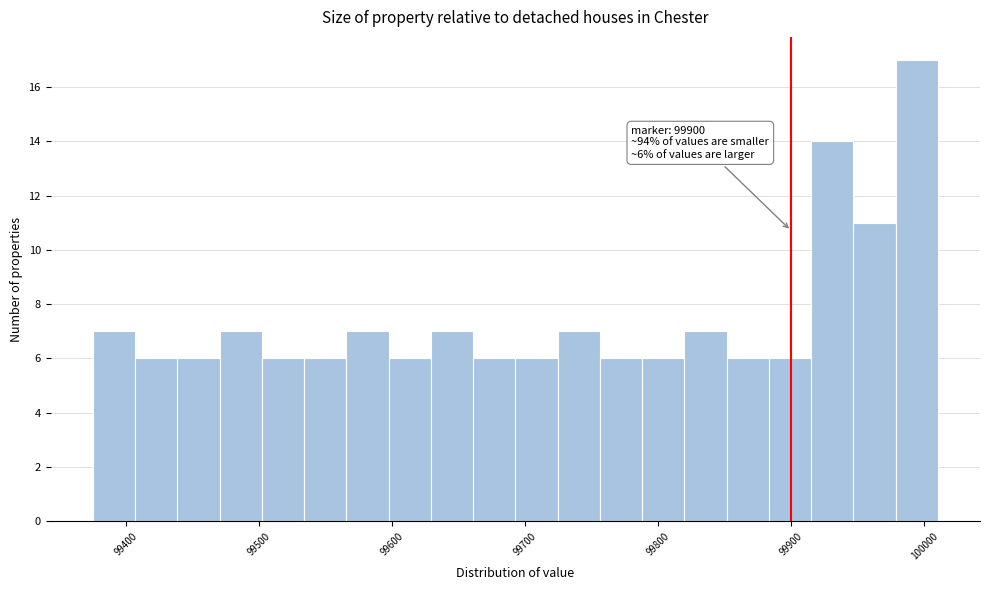

Around what value on the x-axis is the tallest bar? Give the approximate position of its centre, as read against the axis.

99990